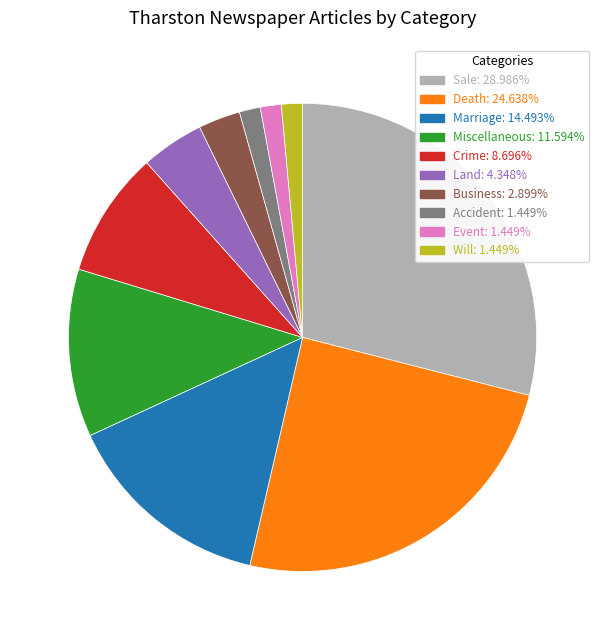

Which category has the biggest portion of the pie?

Sale